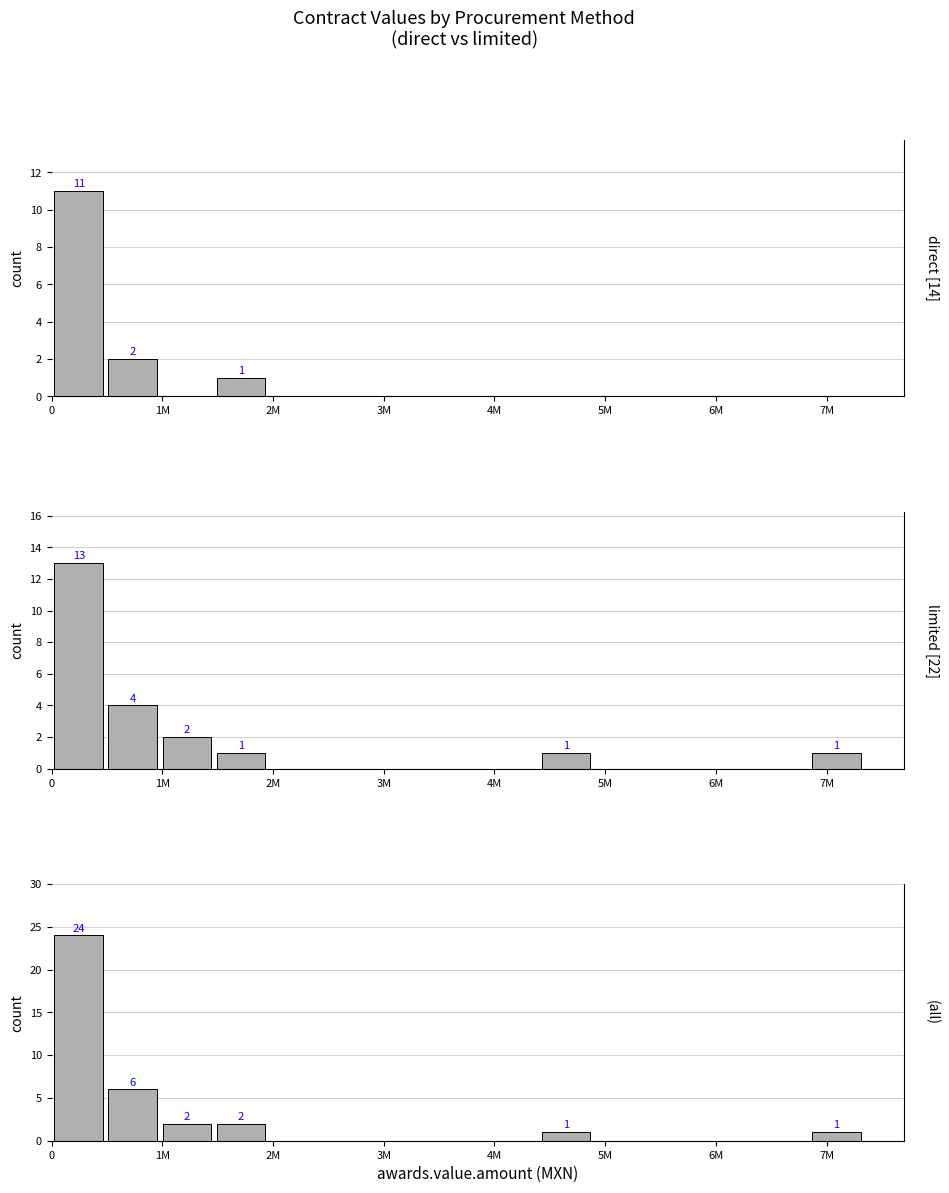

What is the difference between the limited values at 5M and 14?

1